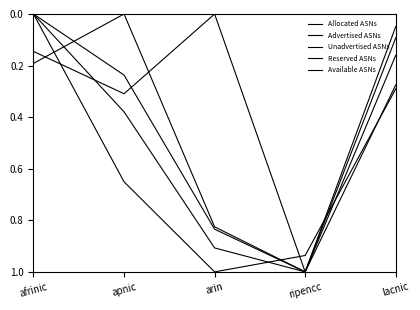

What is the difference between the highest and lowest values at ripencc?

0.1